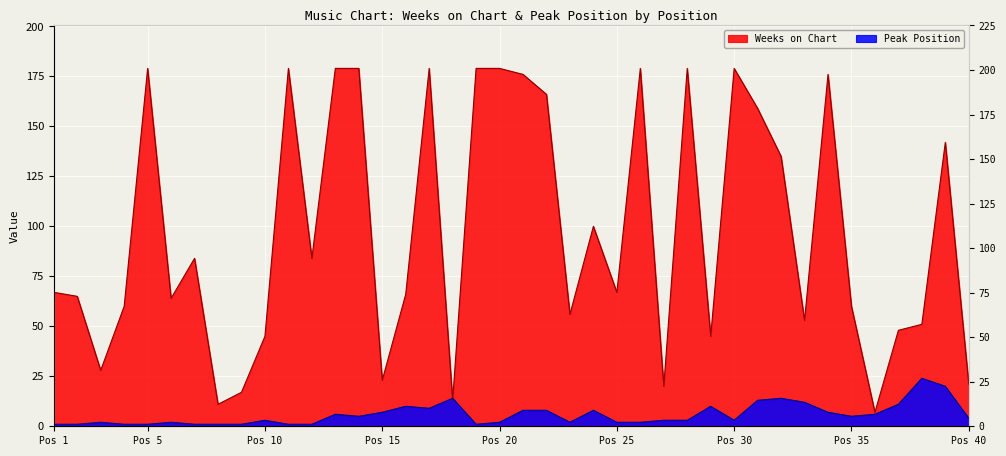

Where does the Weeks on Chart series first go above 67?

Pos 5